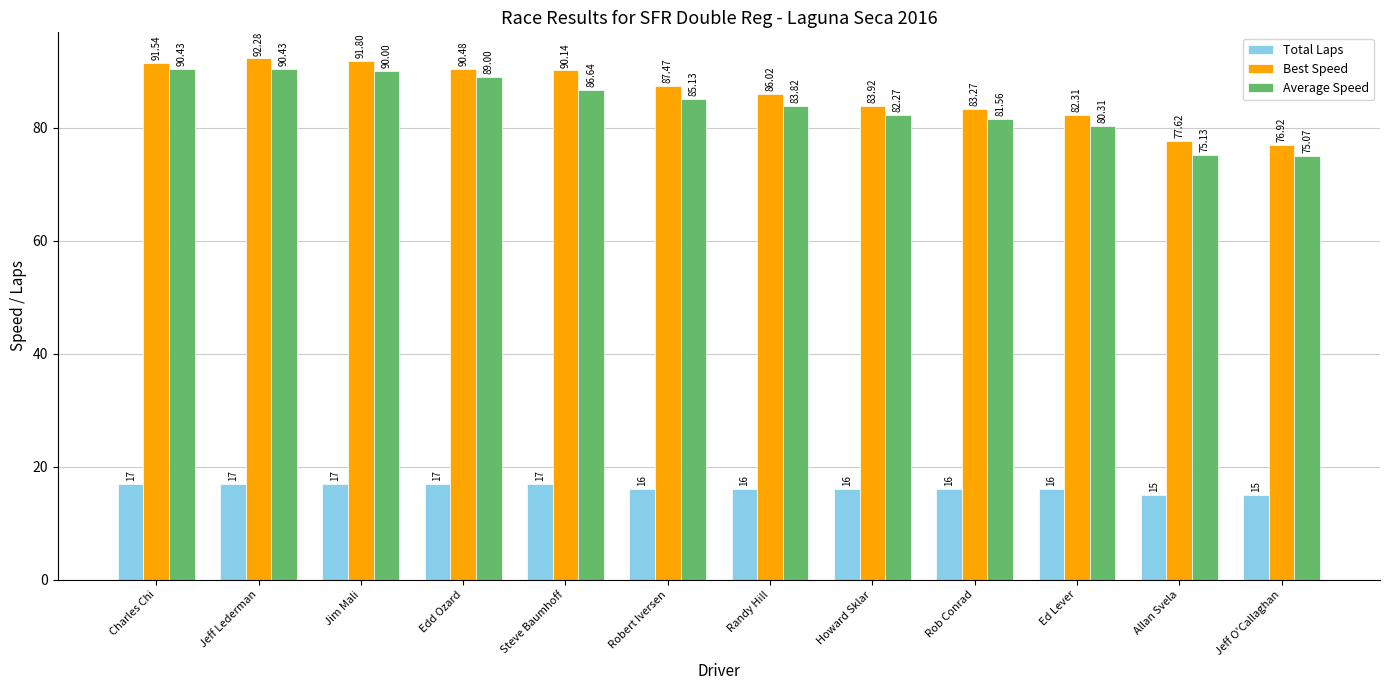

What position from the right is Edd Ozard?

9